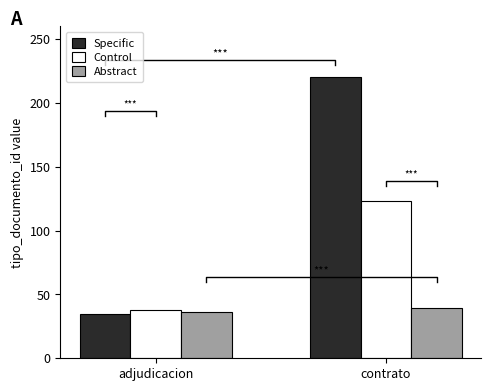

How many data points in Abstract are less than 39?

1